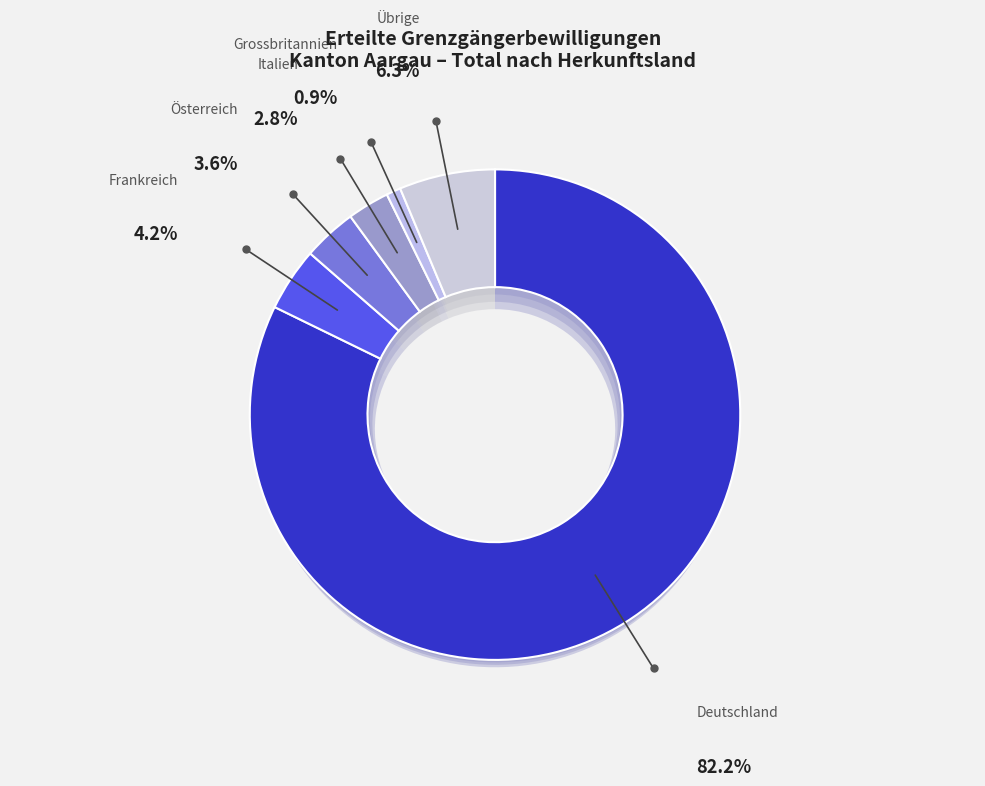

Combined, what portion of the pie is Übrige and Frankreich?

10.5%